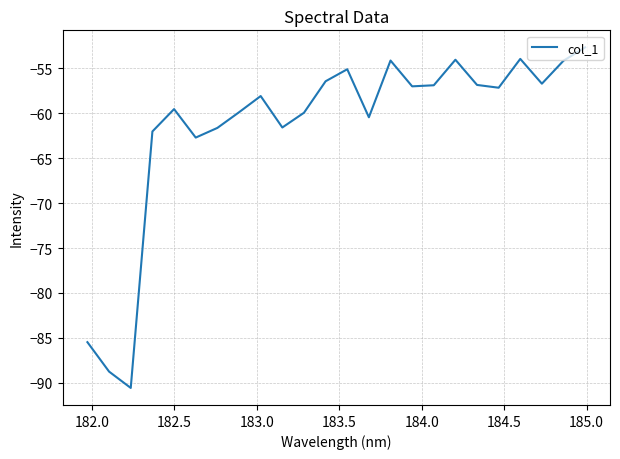

What is the difference between the maximum and minimum values?

37.9